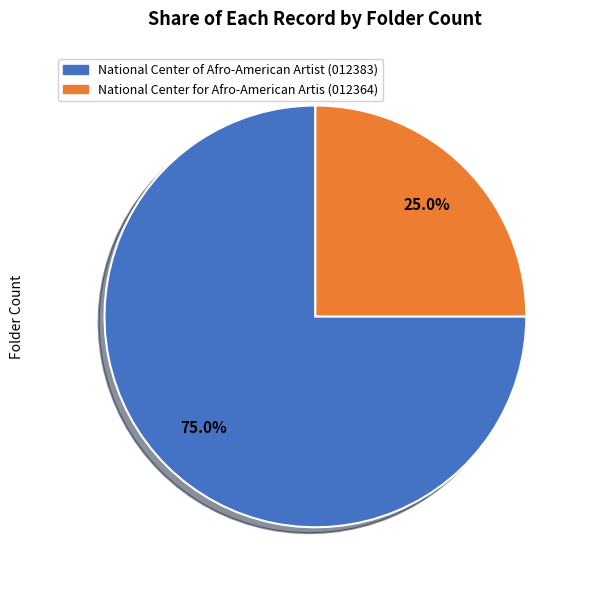

Combined, do National Center for Afro-American Artis (012364) and National Center of Afro-American Artist (012383) account for over 50%?

Yes